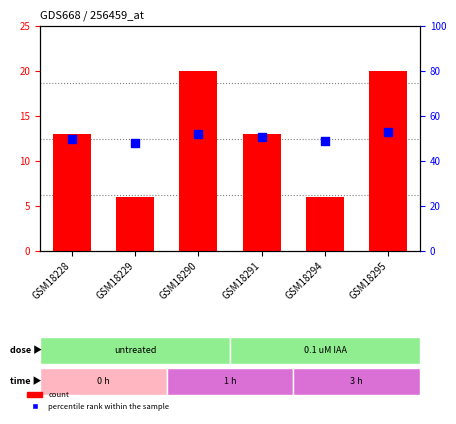

What is the total value across all series at GSM18228?

63